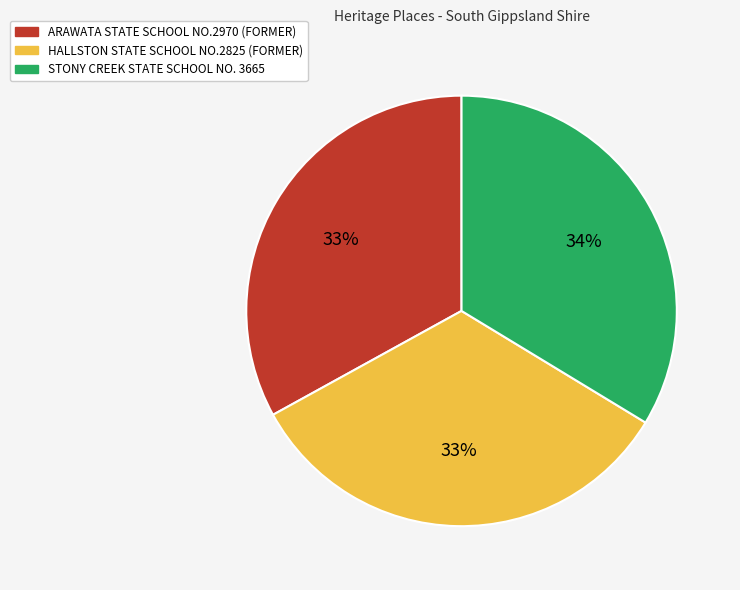

Does STONY CREEK STATE SCHOOL NO. 3665 represent more than half of the total?

No